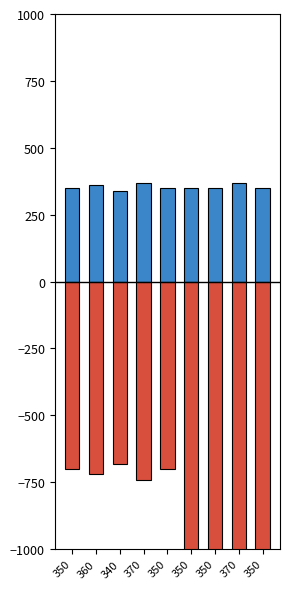

List the labels in order of total_payment value, largest first.

340, 350, 350, 360, 370, 350, 350, 350, 370